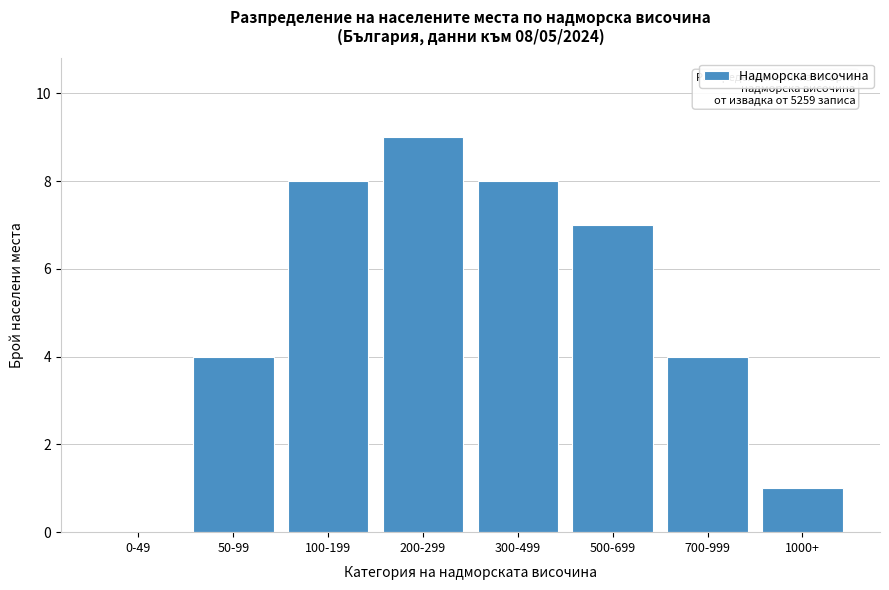

Reading left to right, what are all the values shown in this chart?

0-49=0	50-99=4	100-199=8	200-299=9	300-499=8	500-699=7	700-999=4	1000+=1